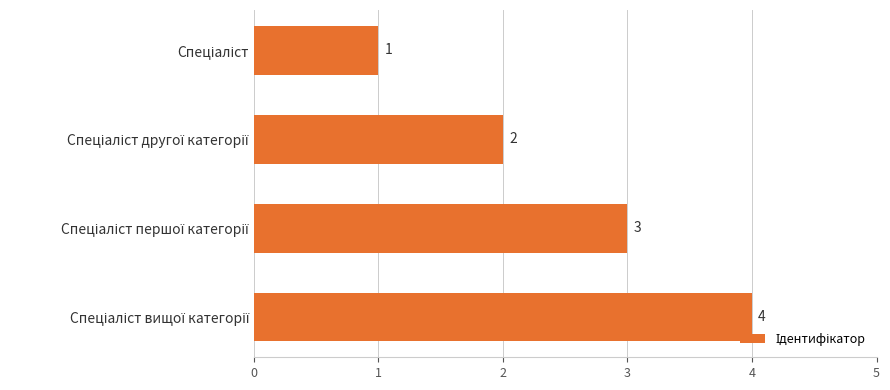

What is the maximum value shown in the chart?

4